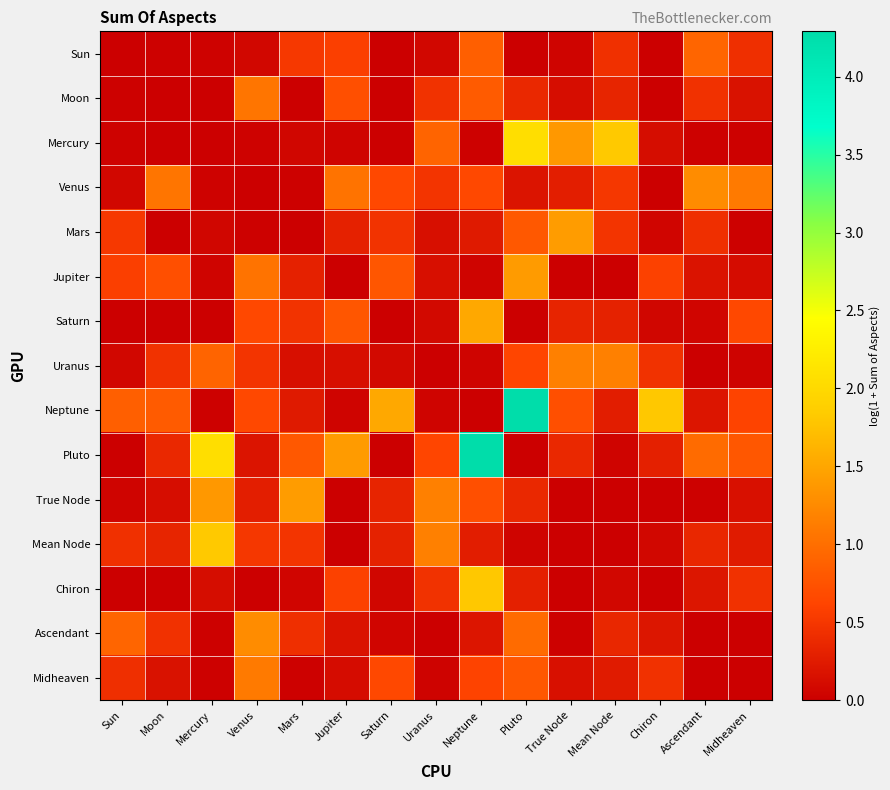

Which category has the highest value across all series?

Pluto